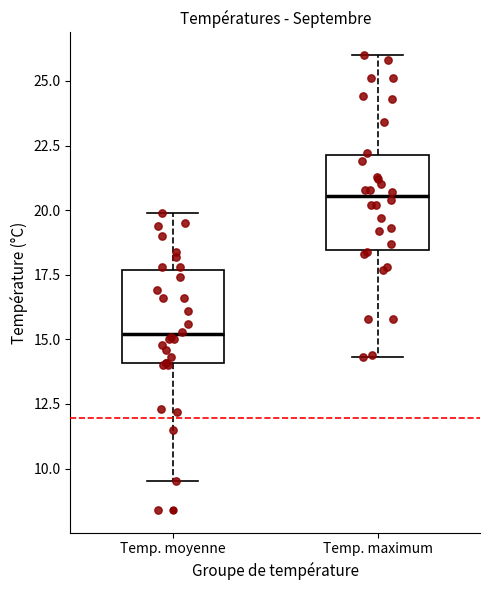

Reading left to right, transcribe this box plot: for each box, give where its median line is, the range the box spans, and where its two whiskers end, as read against the y-axis. The values are not printed on the chart, so give them approximately, as read against the axis.

Temp. moyenne: median 15.0, box 14.0 to 17.5, whiskers 9.5 to 20.0
Temp. maximum: median 20.5, box 18.5 to 22.0, whiskers 14.5 to 26.0